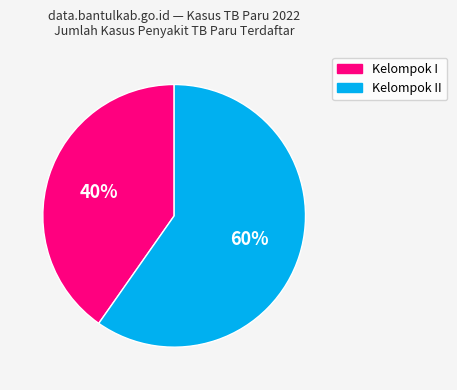

Is there any slice that represents more than half of the pie?

Yes